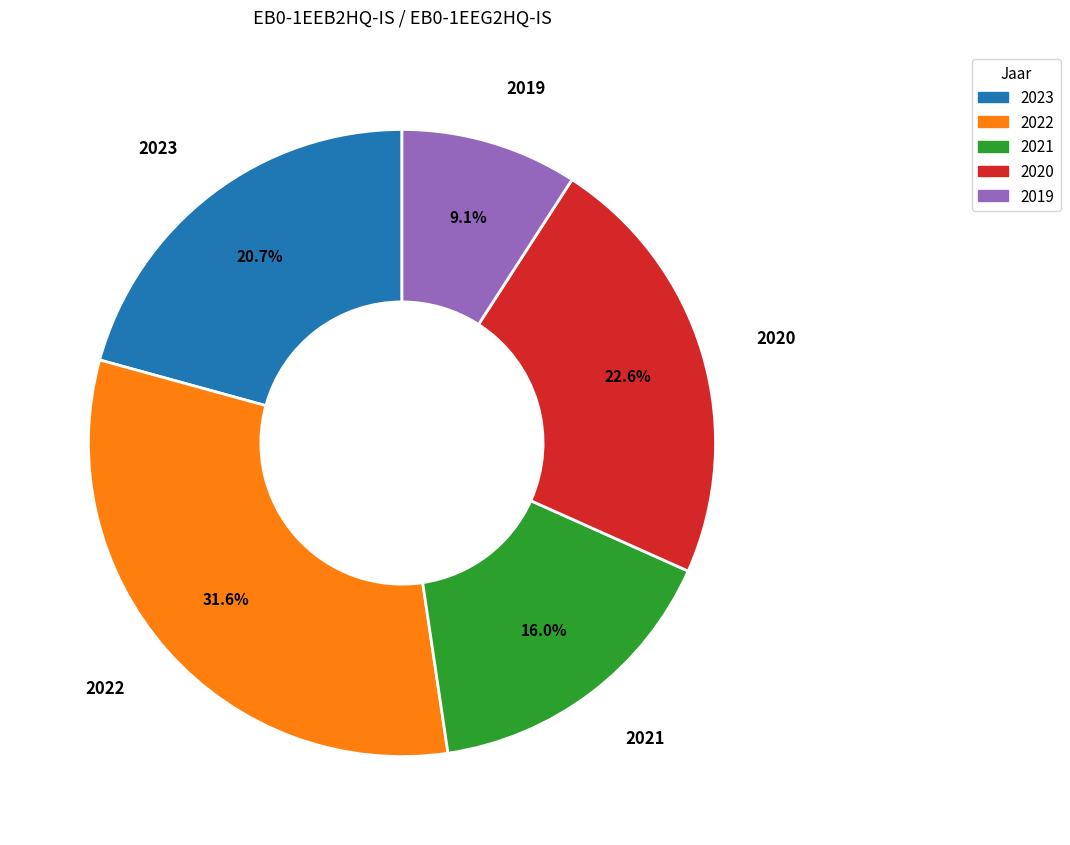

Does any single category account for the majority?

No